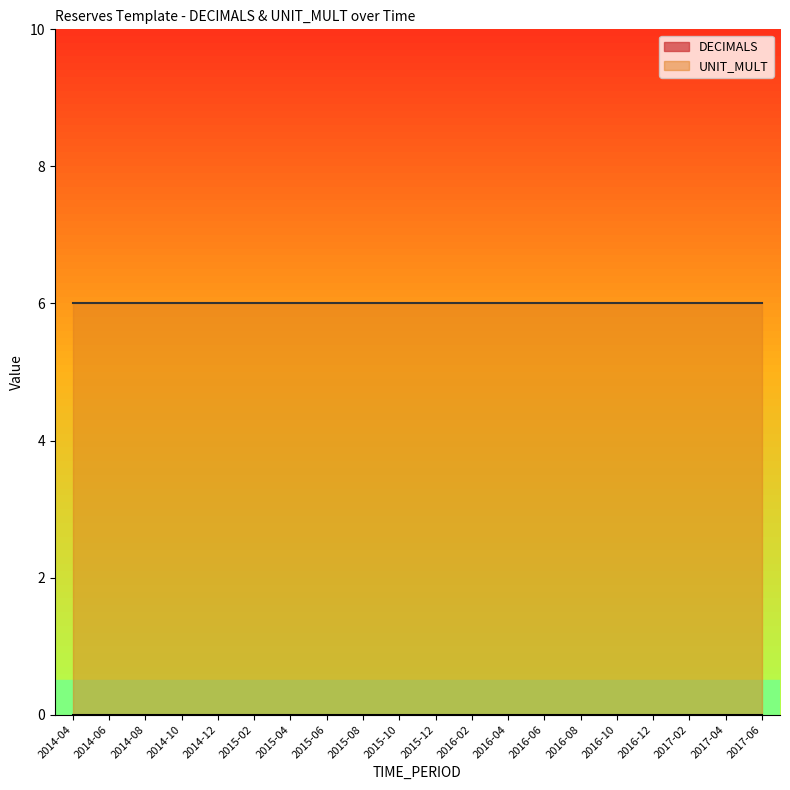

The UNIT_MULT series shows 9 at 2015-02. True or false?

False